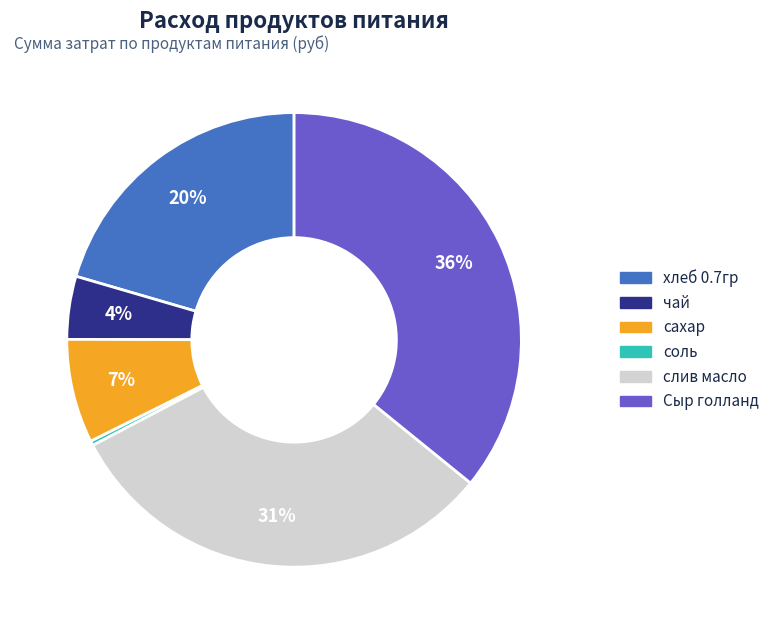

What is the ratio of the value at хлеб 0.7гр to the value at Сыр голланд?

0.6